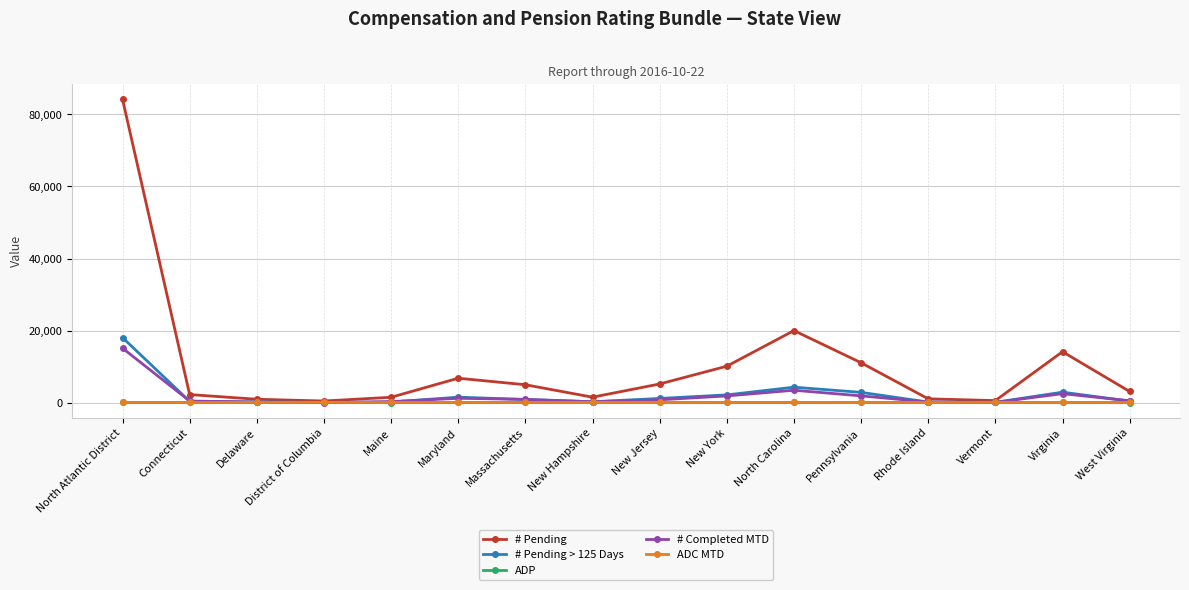

What is the maximum value for # Pending?

84183.0